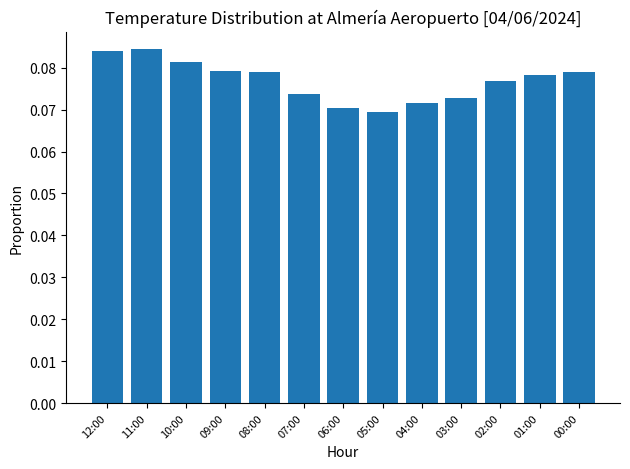

Count the values in the range 0 to 1.

13